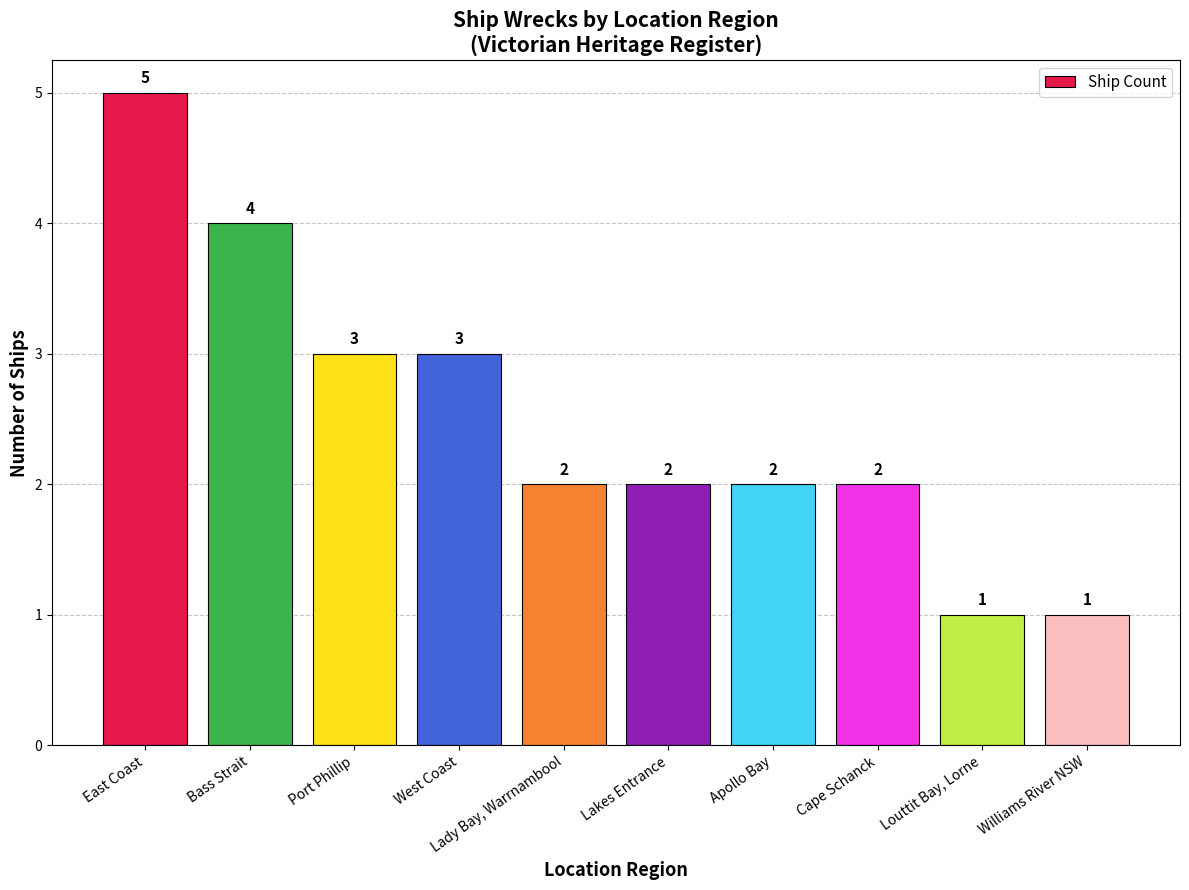

What is the difference between the maximum and minimum values?

4